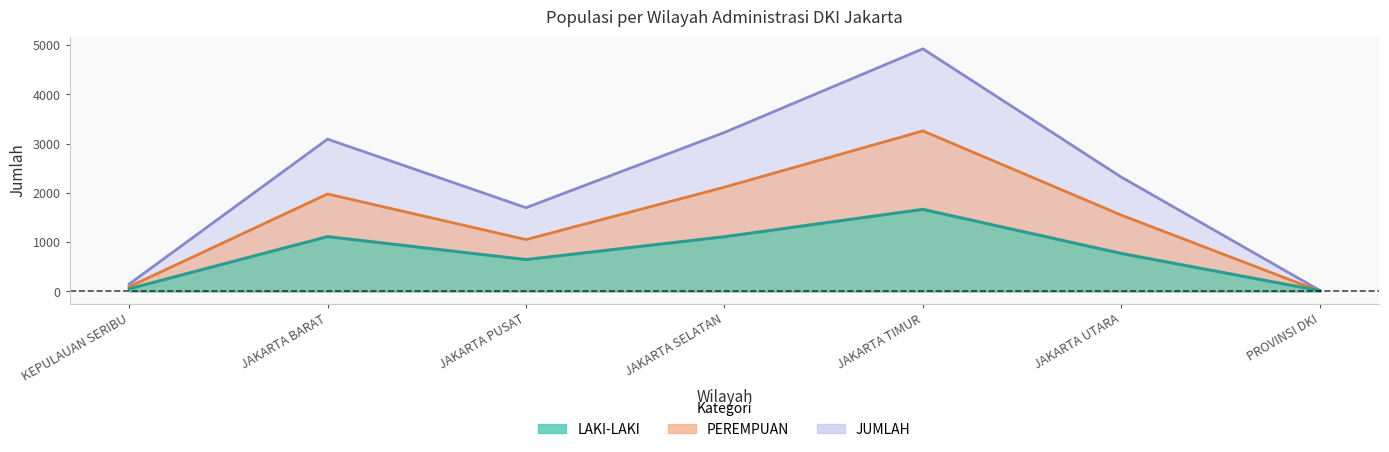

At which category is the sum across all series the highest?

JAKARTA TIMUR